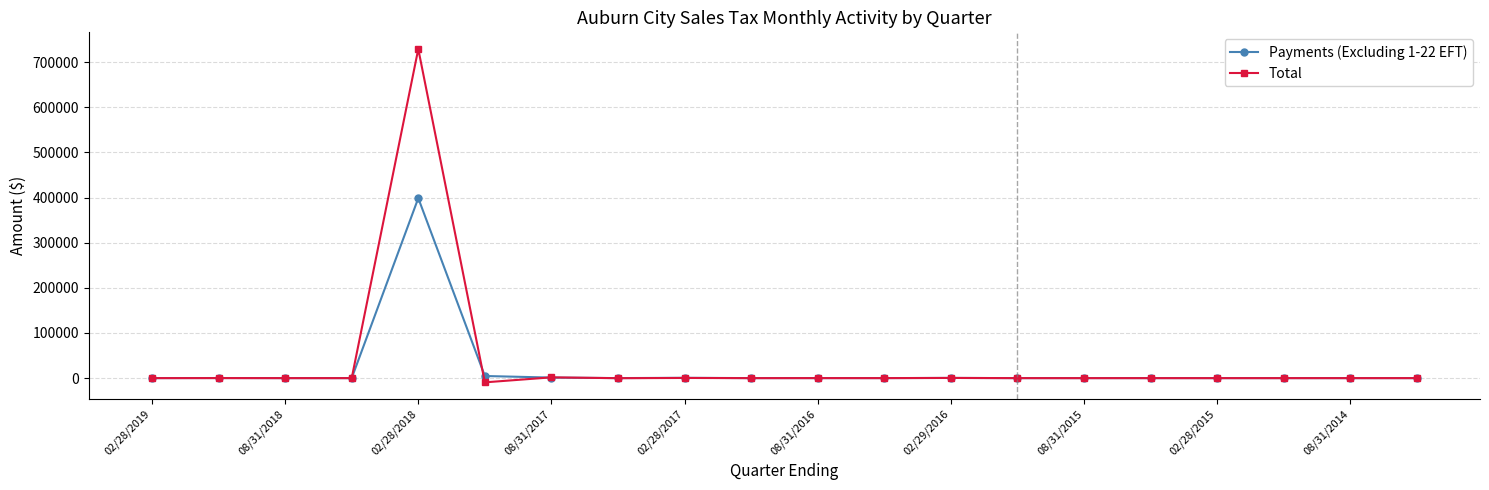

What are all the series names shown in the legend?

Payments (Excluding 1-22 EFT), Total